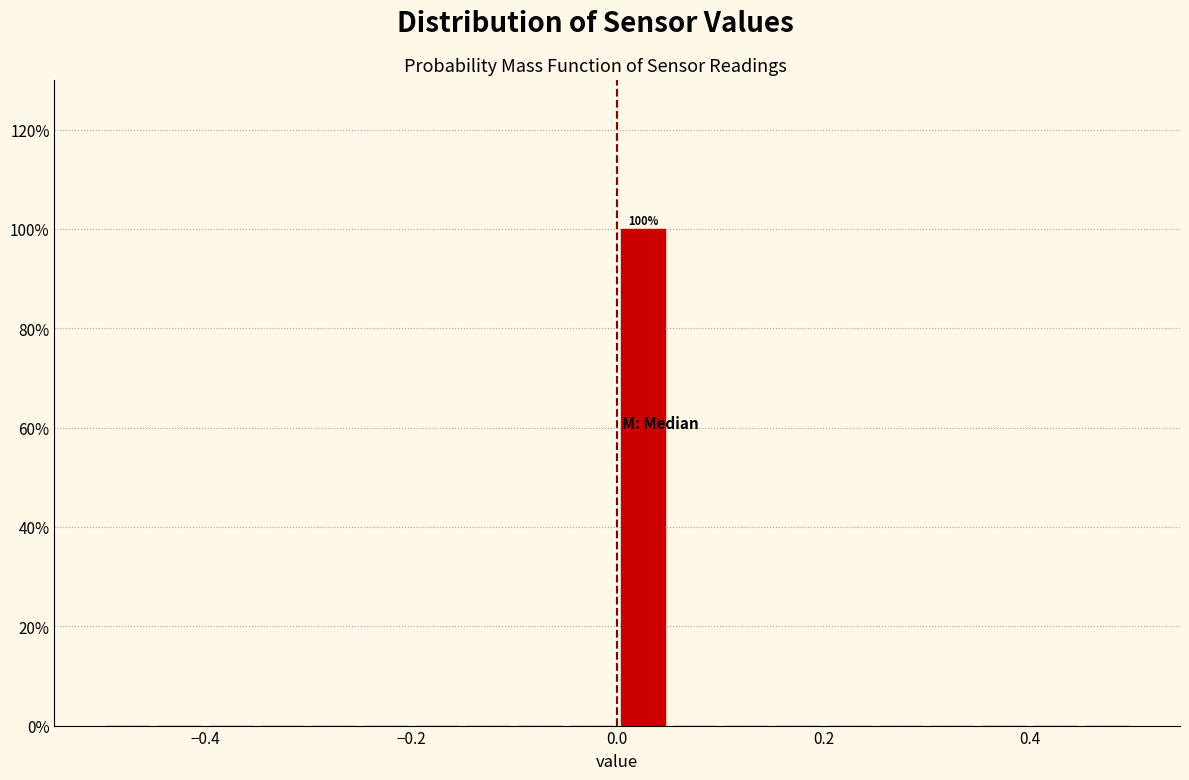

Around what value on the x-axis is the tallest bar? Give the approximate position of its centre, as read against the axis.

0.02